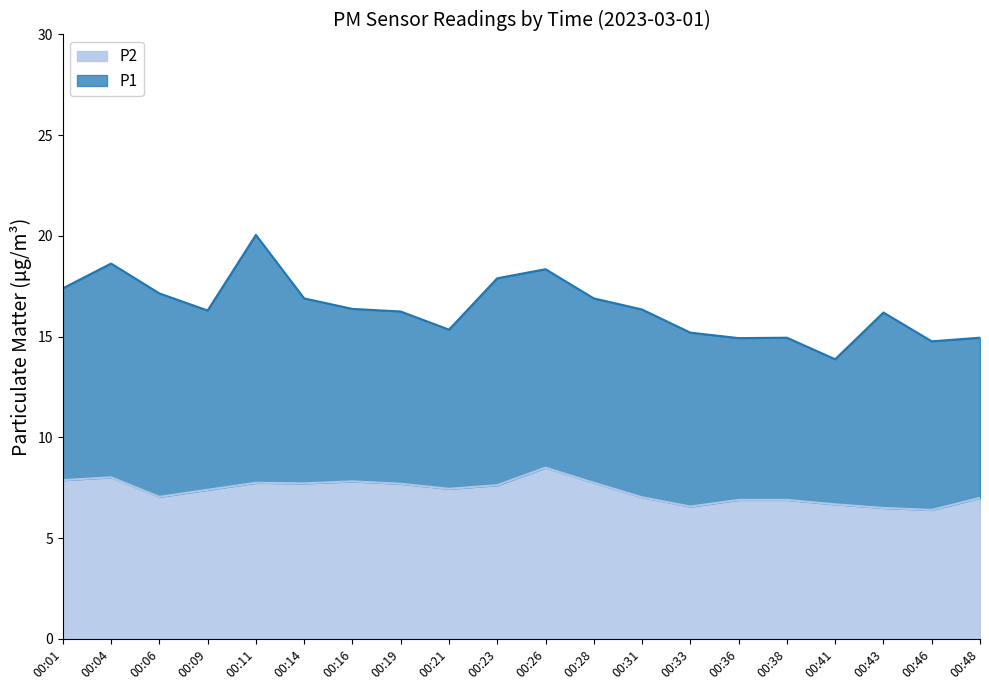

Is it true that P2 equals 6.6 at 00:33?

True